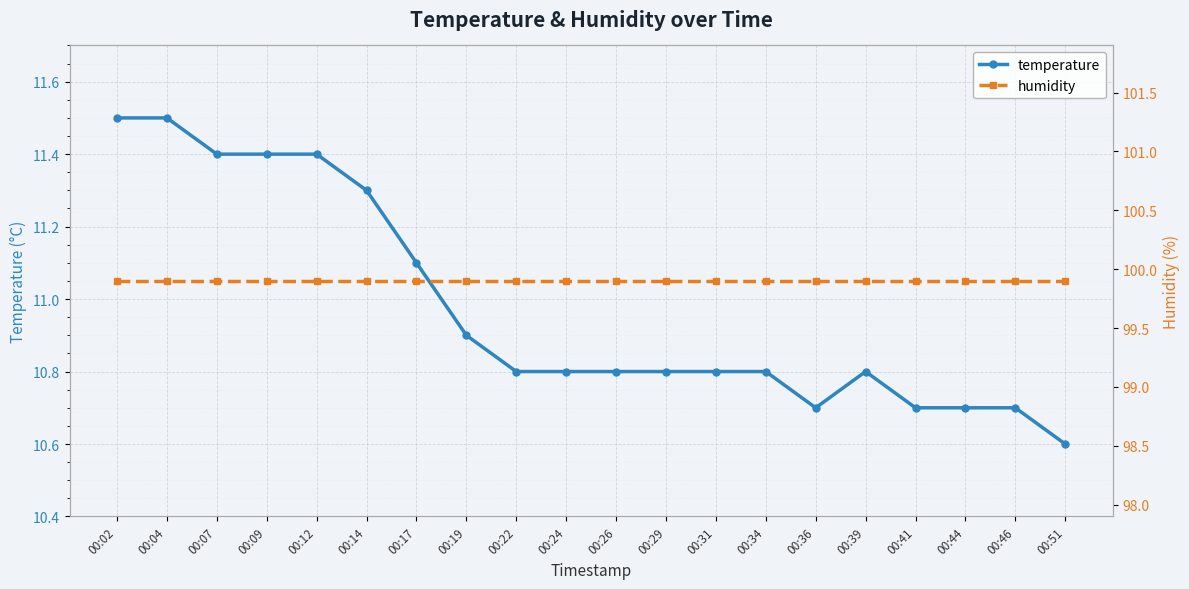

What is the spread (max minus min) of values at 00:34?

89.1